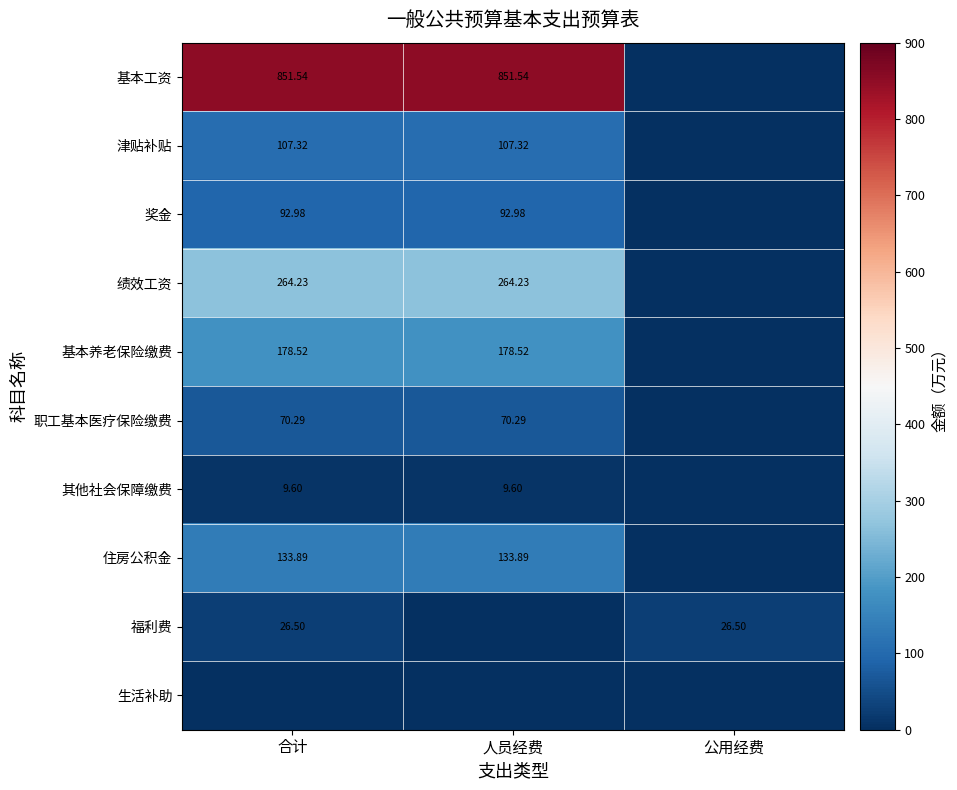

Is the value of 福利费 at 公用经费 greater than the value of 绩效工资 at 合计?

No